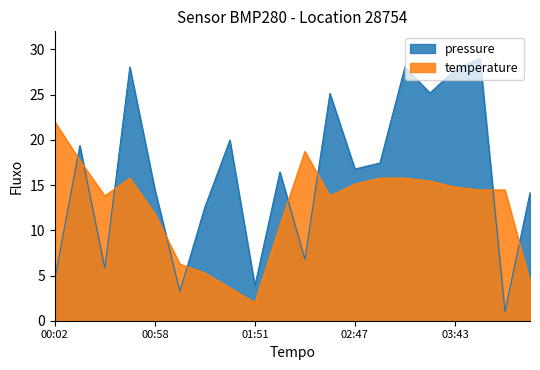

Does the chart display data point markers on the line(s)?

No